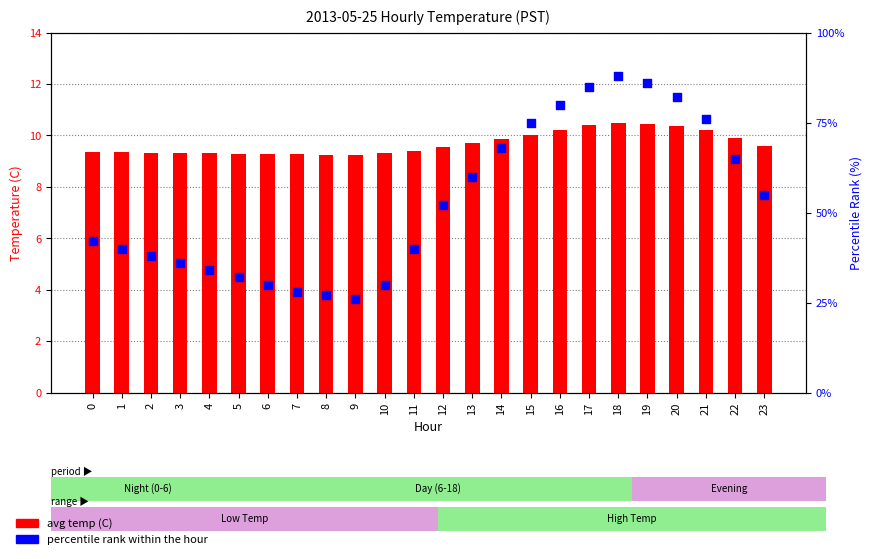

Which series reaches the maximum Y coordinate?

percentile rank